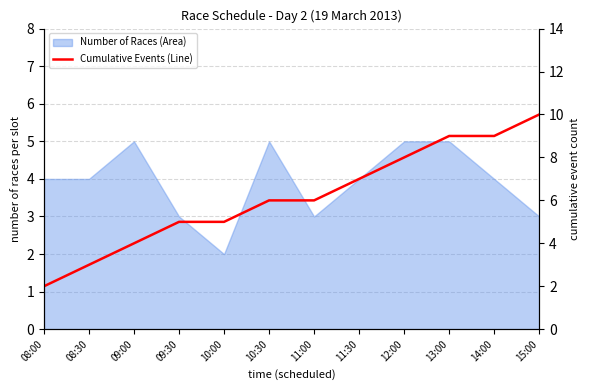

Reading right to left, what are all the values shown in this chart?

10	9	9	8	7	6	6	5	5	4	3	2